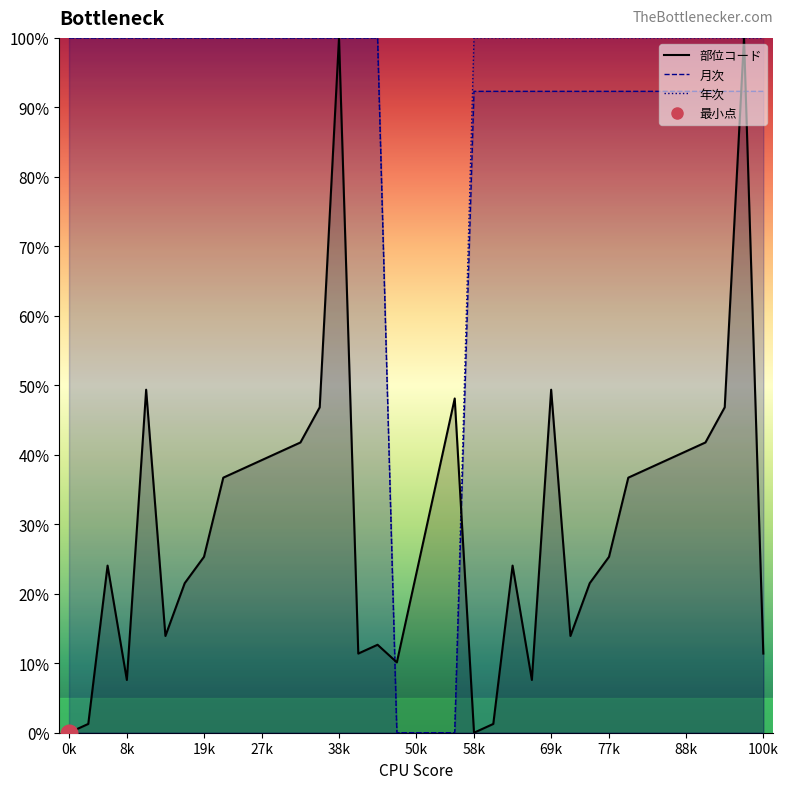

Between which two adjacent categories do 月次_line and 部位コード_line first intersect?

16 and 17